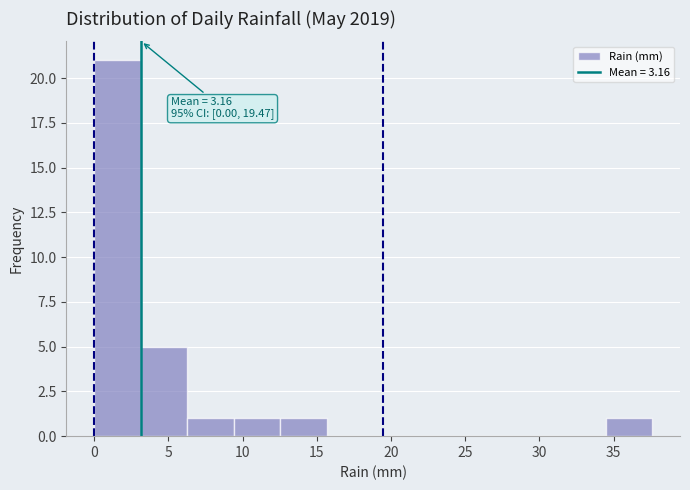

Which range on the x-axis has the tallest bar?

0.0 to 3.0